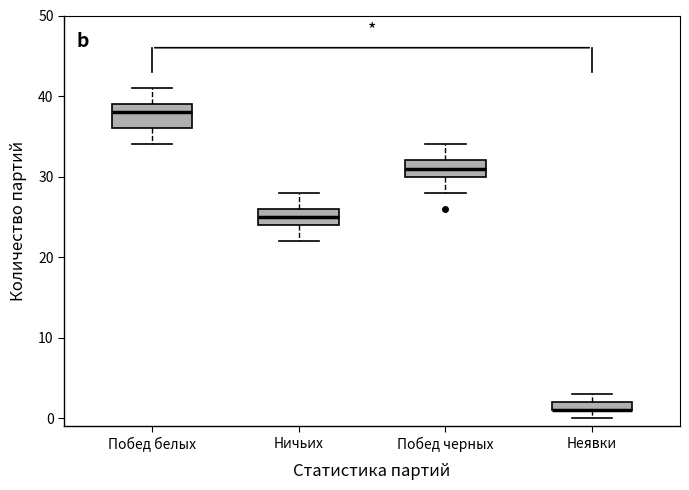

Where is the lower edge of the box for Побед черных on the y-axis? The values are not printed on the chart, so give them approximately, as read against the axis.

30